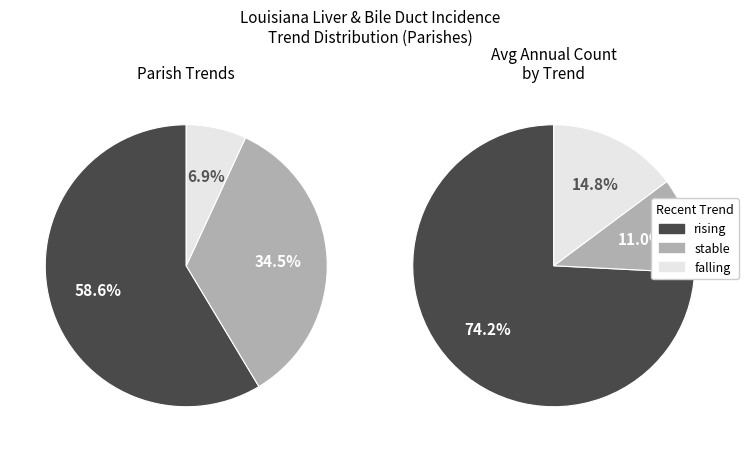

To the nearest percent, what portion does falling represent?

7%